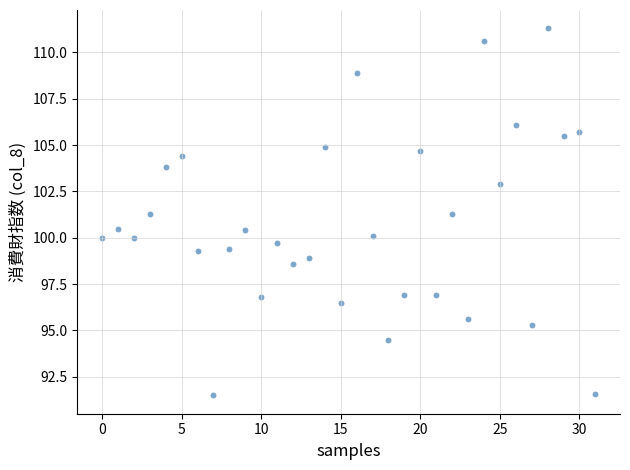

What is the range of Y values (max minus min)?

19.8